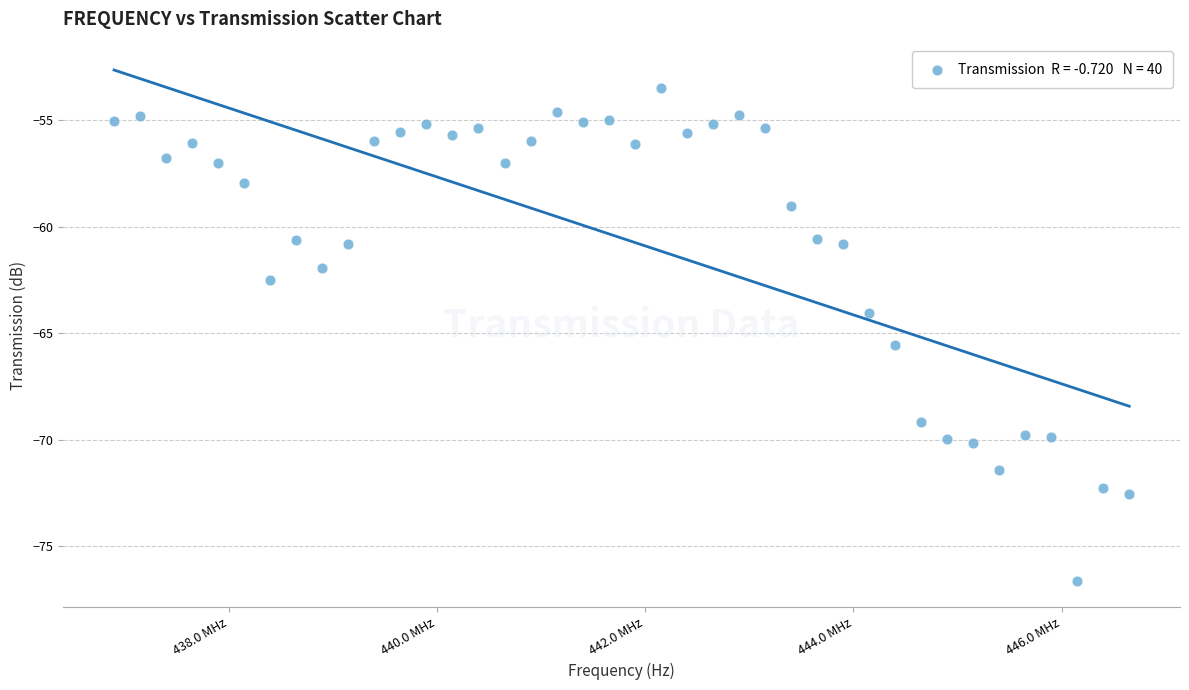

What Y value in the scatter plot is closest to -65?

-65.6